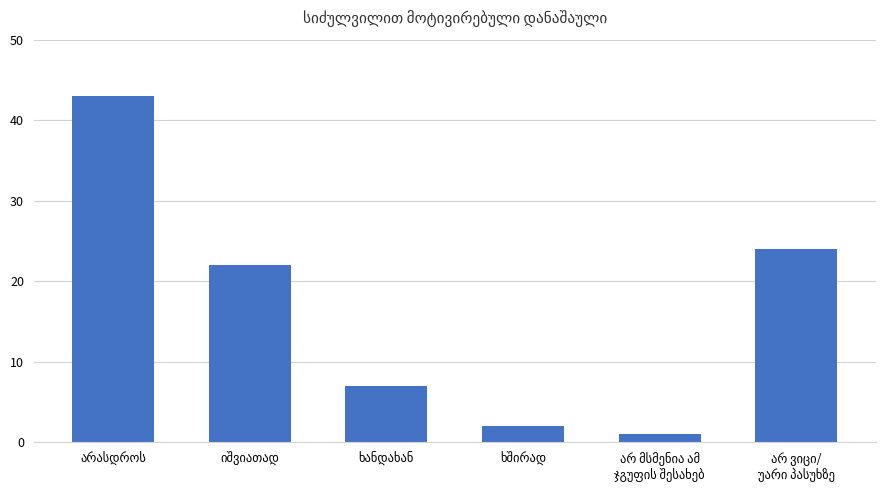

Are the bars grouped side by side (vs. stacked)?

No